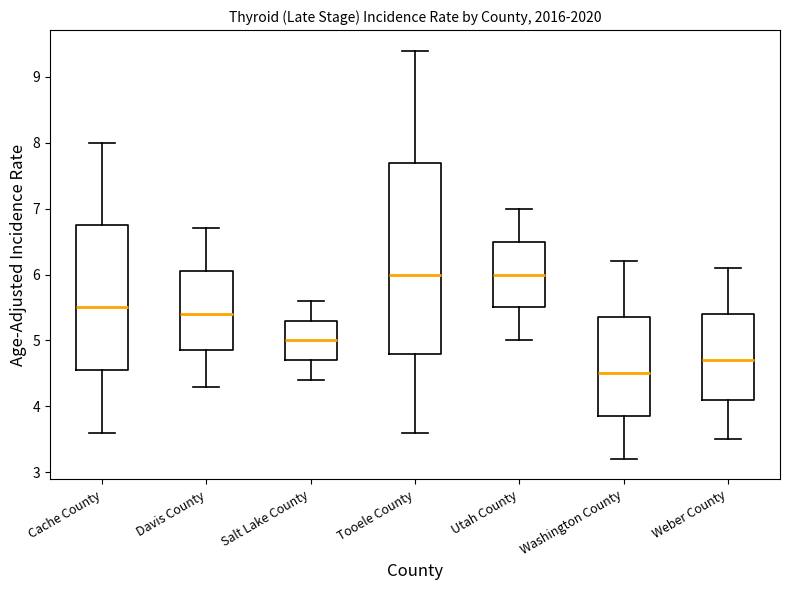

Reading left to right, read every box against the y-axis: the position of its median line, the range the box covers, and the ends of its whiskers. The values are not printed on the chart, so give them approximately, as read against the axis.

Cache County: median 5.5, box 4.6 to 6.8, whiskers 3.6 to 8.0
Davis County: median 5.4, box 4.9 to 6.1, whiskers 4.3 to 6.7
Salt Lake County: median 5.0, box 4.7 to 5.3, whiskers 4.4 to 5.6
Tooele County: median 6.0, box 4.8 to 7.7, whiskers 3.6 to 9.4
Utah County: median 6.0, box 5.5 to 6.5, whiskers 5.0 to 7.0
Washington County: median 4.5, box 3.9 to 5.4, whiskers 3.2 to 6.2
Weber County: median 4.7, box 4.1 to 5.4, whiskers 3.5 to 6.1